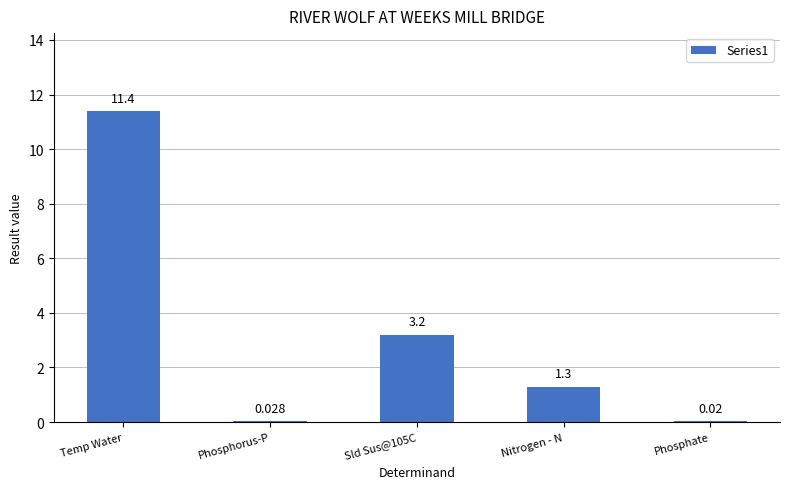

Where does the data first go above 1?

Temp Water